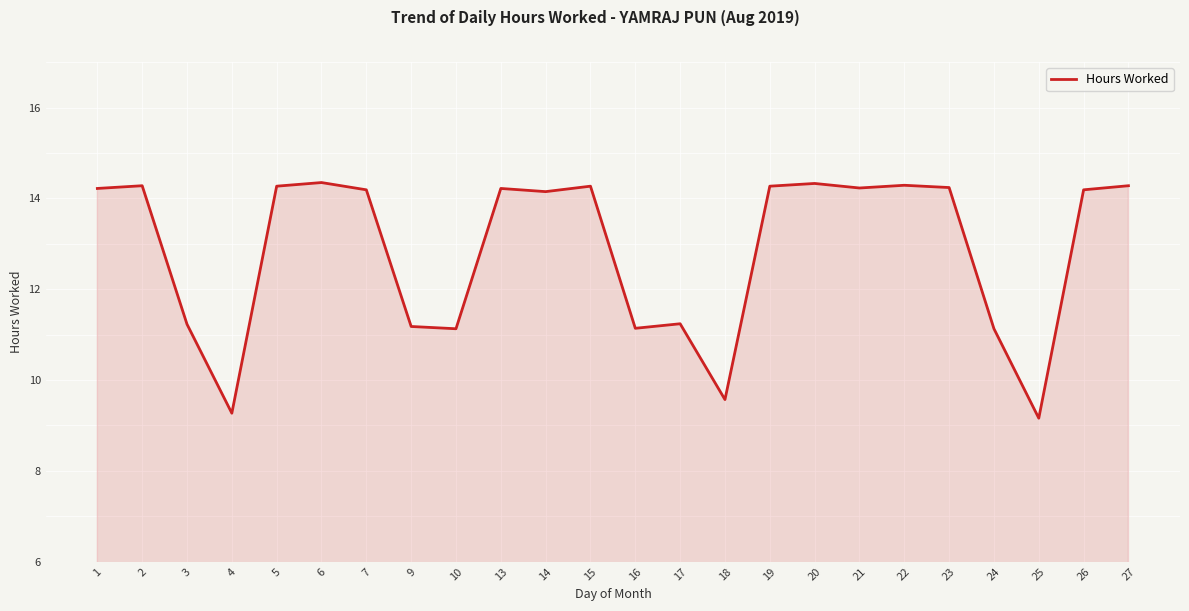

Between 1 and 4, which is larger?

1